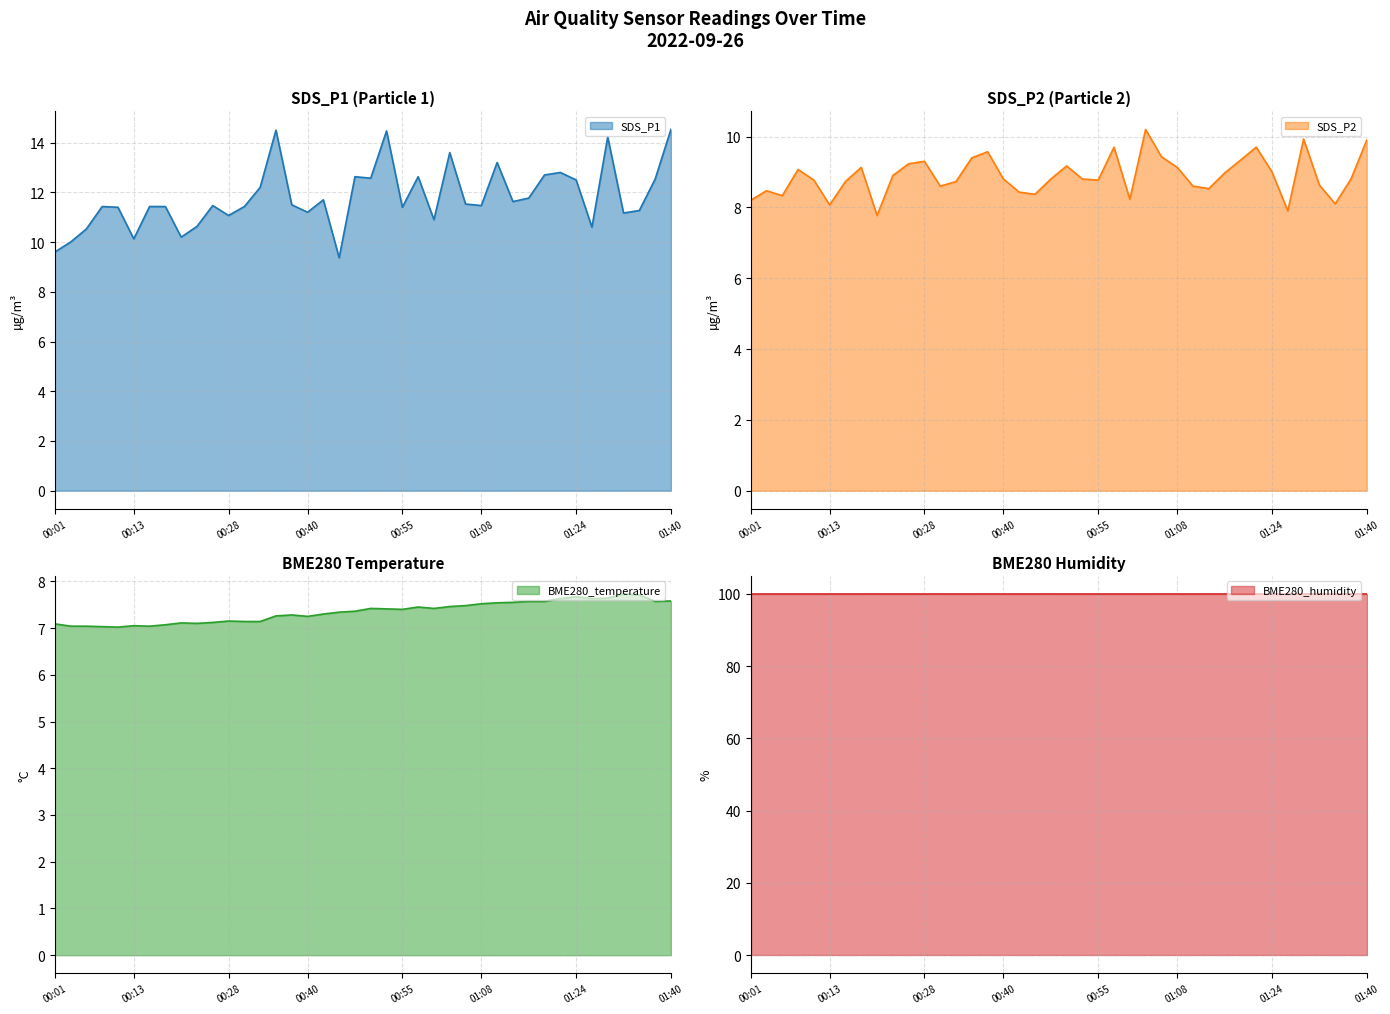

What is the greatest value displayed?

14.5